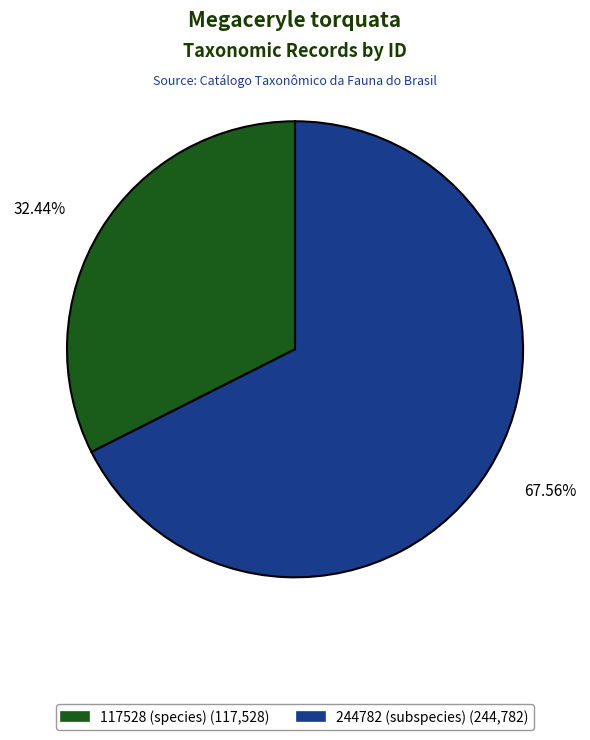

Rank the categories by value from highest to lowest.

244782 (subspecies), 117528 (species)